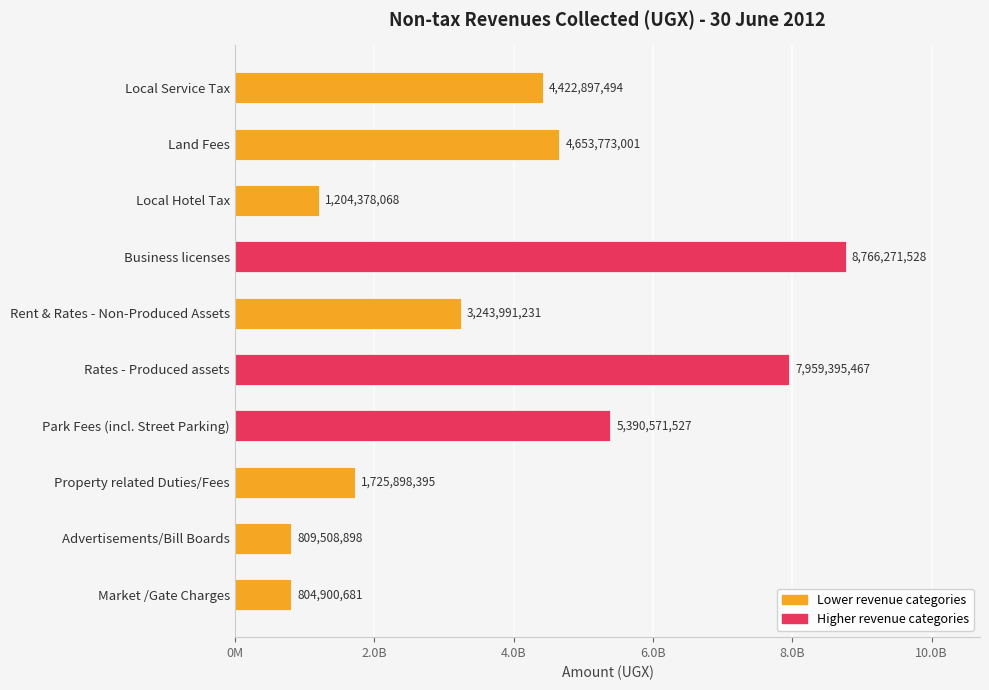

Rank the categories by value from lowest to highest.

Market /Gate Charges, Advertisements/Bill Boards, Local Hotel Tax, Property related Duties/Fees, Rent & Rates - Non-Produced Assets, Local Service Tax, Land Fees, Park Fees (incl. Street Parking), Rates - Produced assets, Business licenses